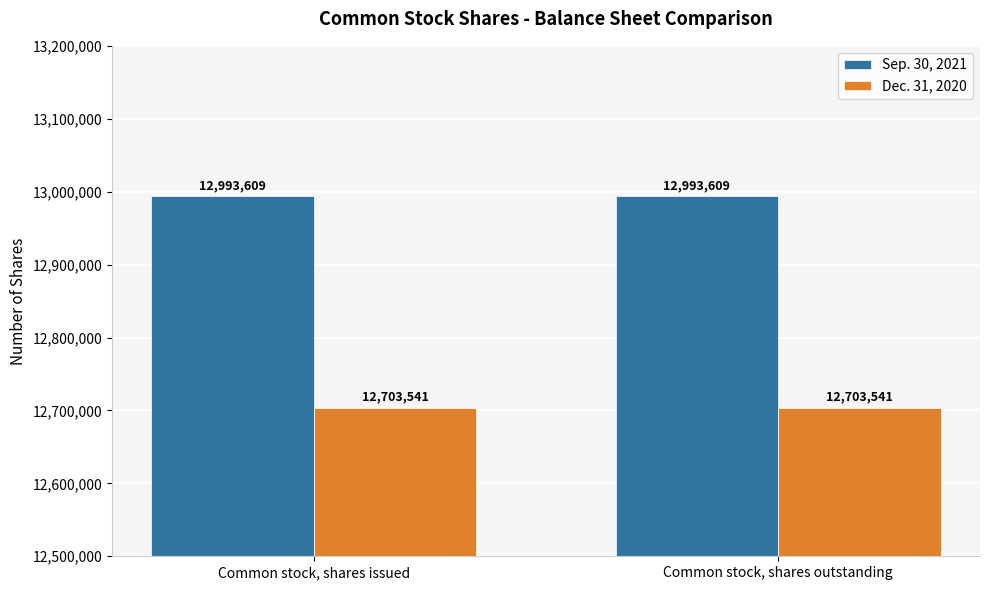

How many groups of bars are there?

2